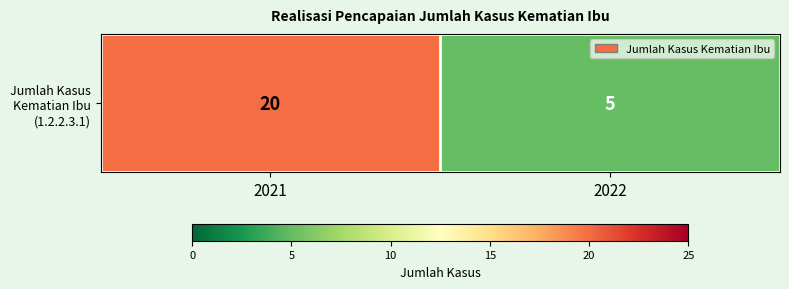

What is the average value?

12